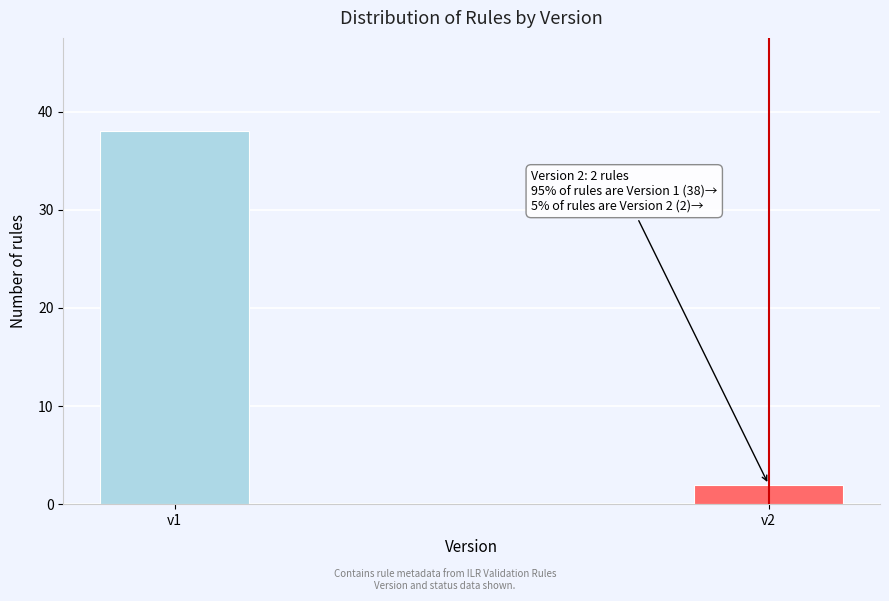

Reading left to right, what are all the values shown in this chart?

38	2